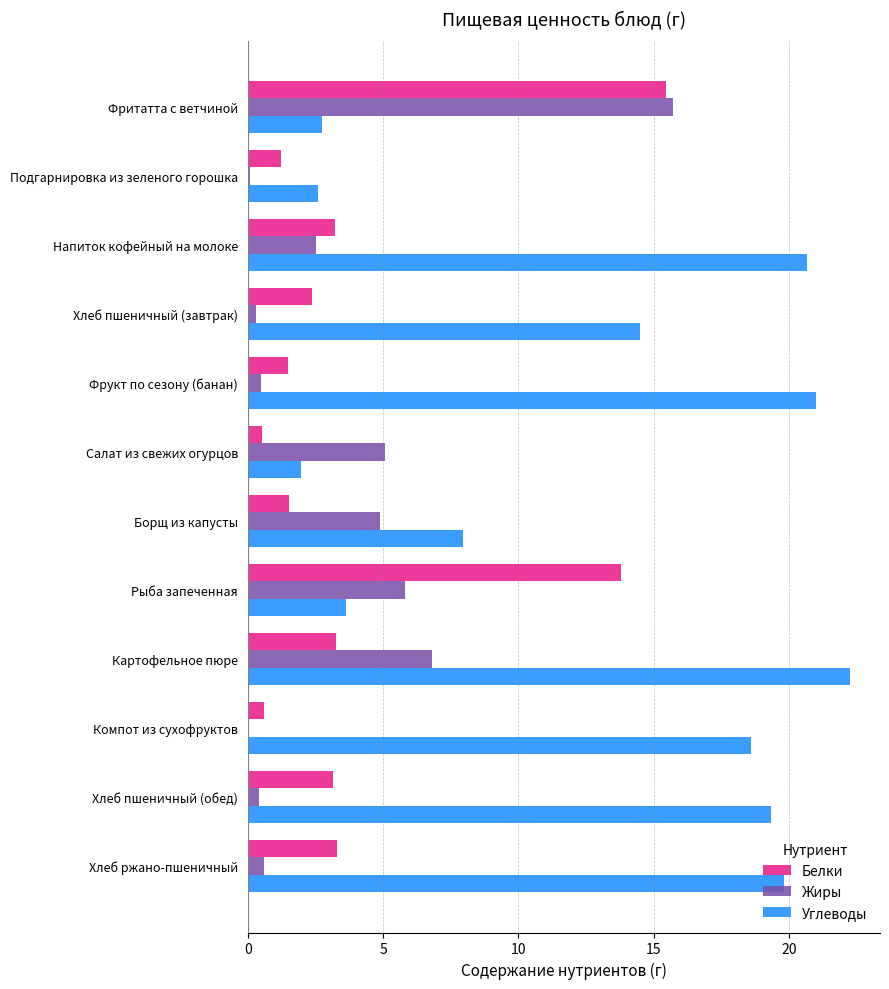

How many categories are shown in the chart?

12